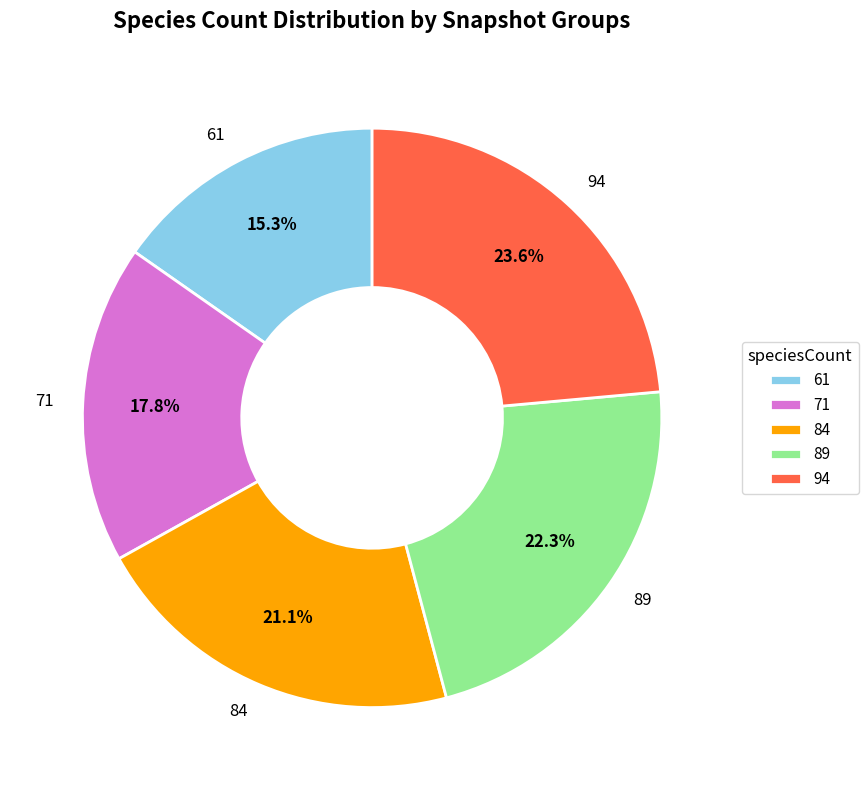

To the nearest percent, what is the average slice percentage?

20%